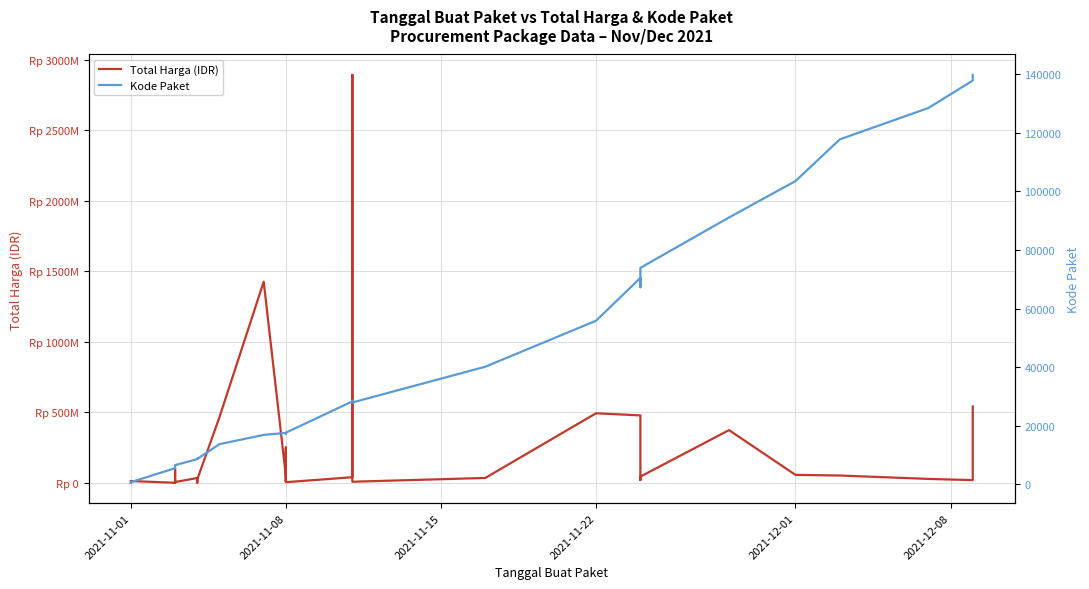

List the series in order of their overall mean, lowest first.

Kode Paket, Total Harga (IDR)